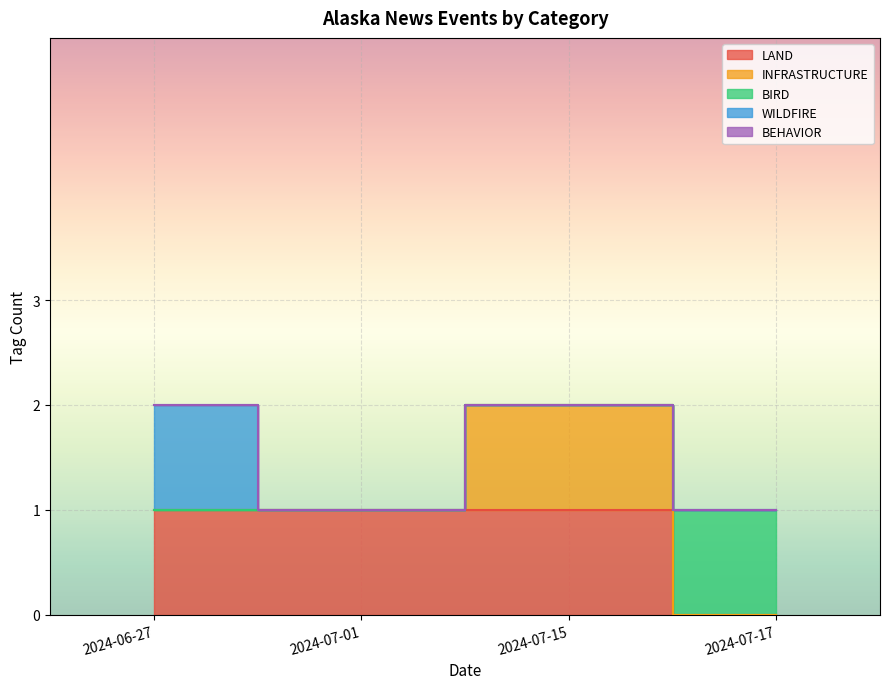

What is the sum of all WILDFIRE values?

1